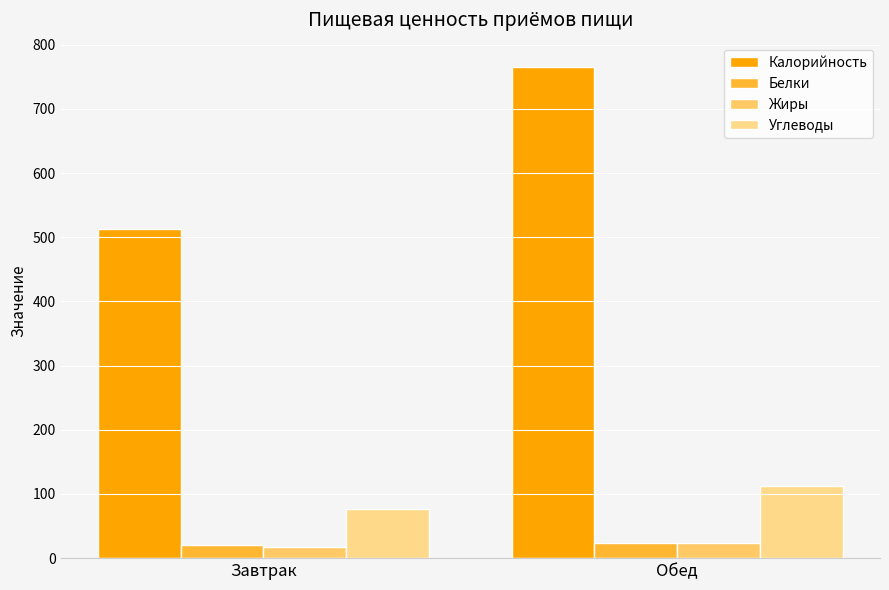

What is the difference between the Углеводы values at Завтрак and Обед?

36.2